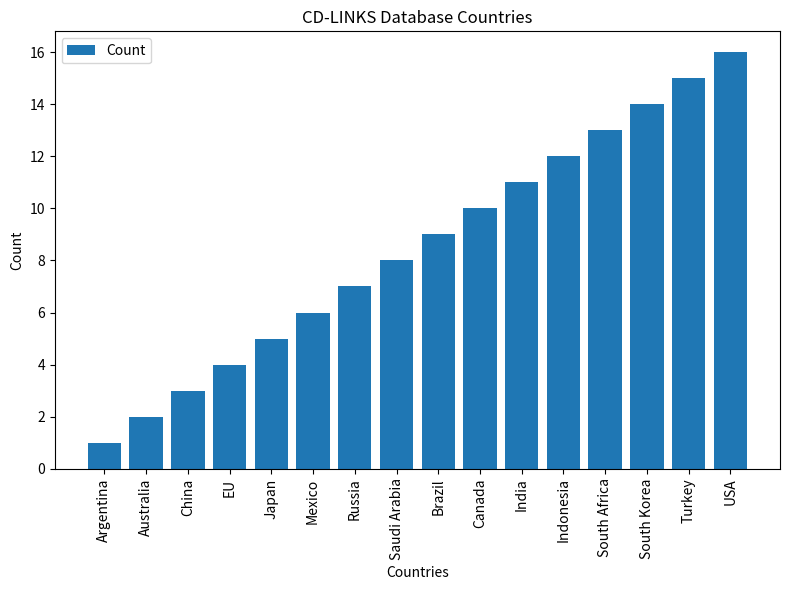

What is the ratio of the value at USA to the value at South Korea?

1.1